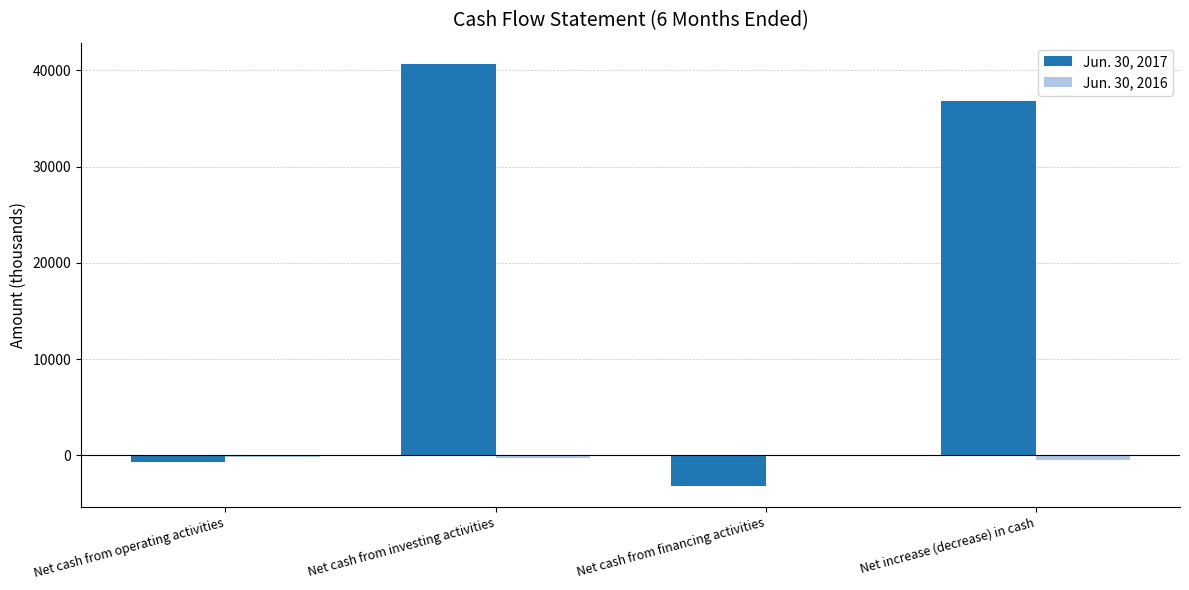

Is the value of Jun. 30, 2016 at Net increase (decrease) in cash greater than the value of Jun. 30, 2017 at Net increase (decrease) in cash?

No